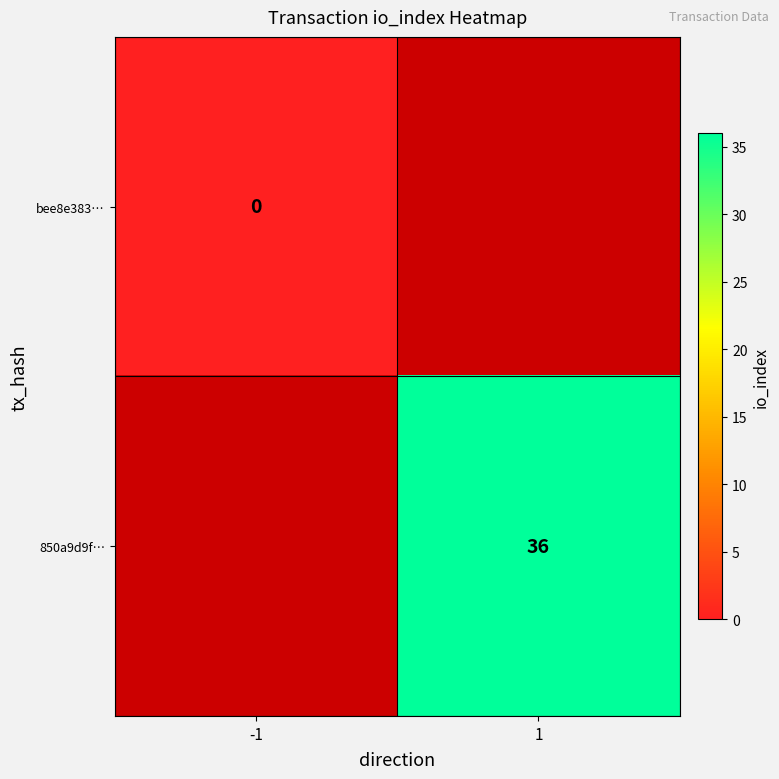

Which has a higher value, -1 or 1?

1